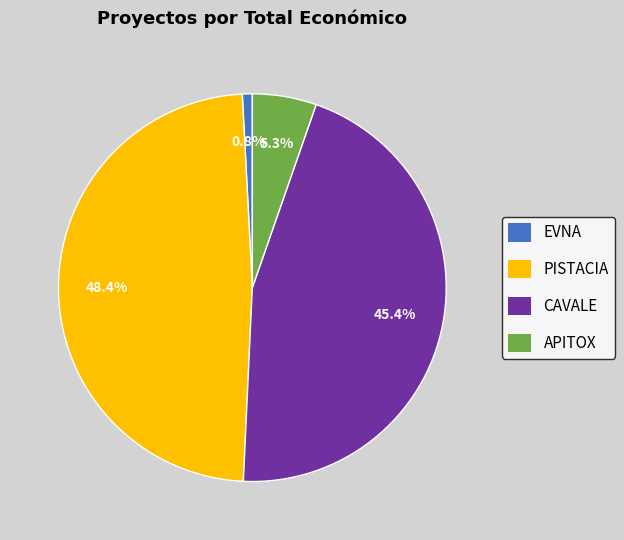

Is there any slice that represents more than half of the pie?

No